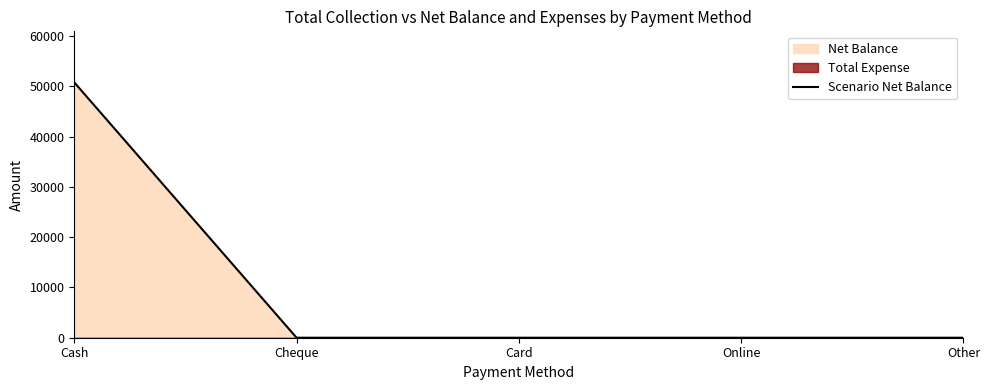

What is the difference between the maximum and second lowest values?

50797